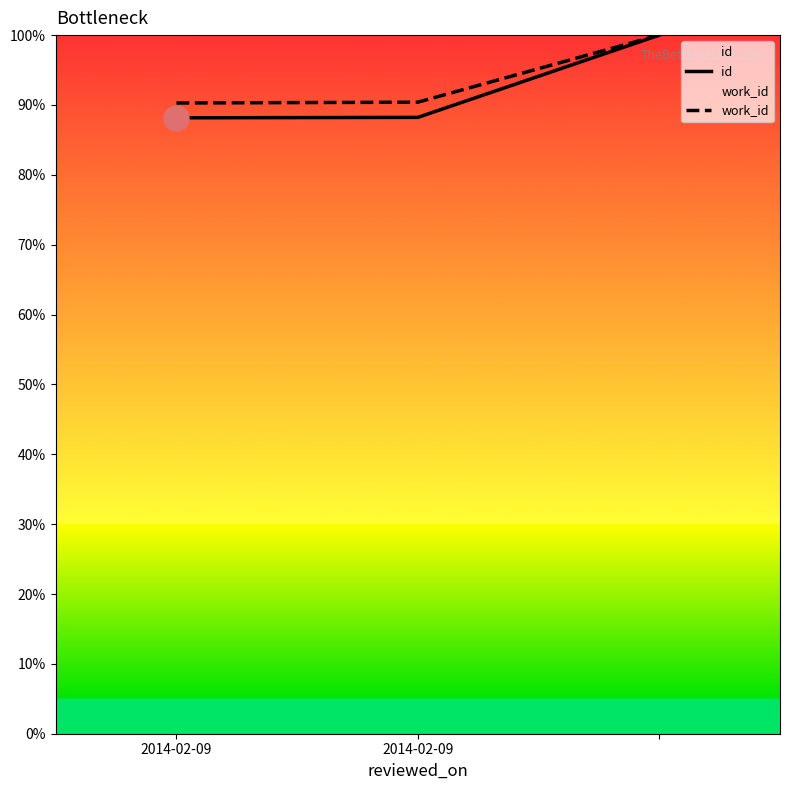

At which category is the sum across all series the highest?

2